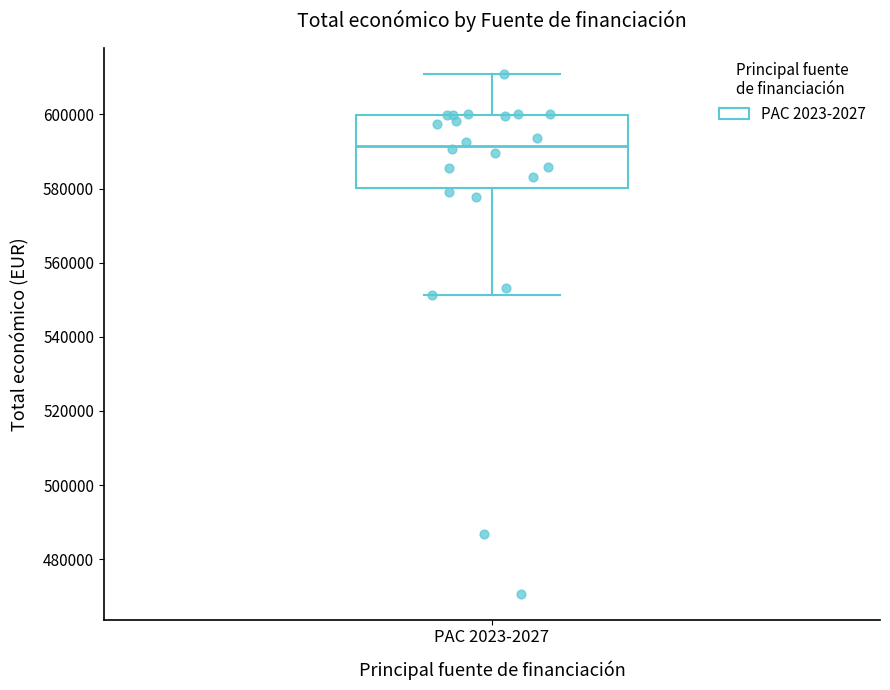

Transcribe this box plot: give where the median line is, the range the box spans, and where the two whiskers end, as read against the y-axis. The values are not printed on the chart, so give them approximately, as read against the axis.

median 592000, box 580000 to 600000, whiskers 552000 to 610000